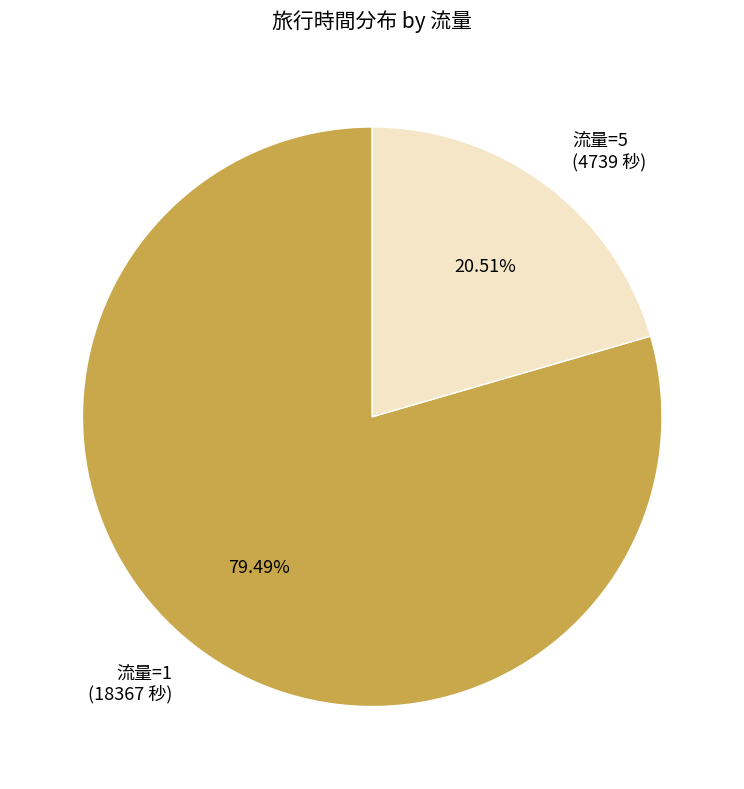

Which slice is the smallest?

流量=5 (4739 秒)